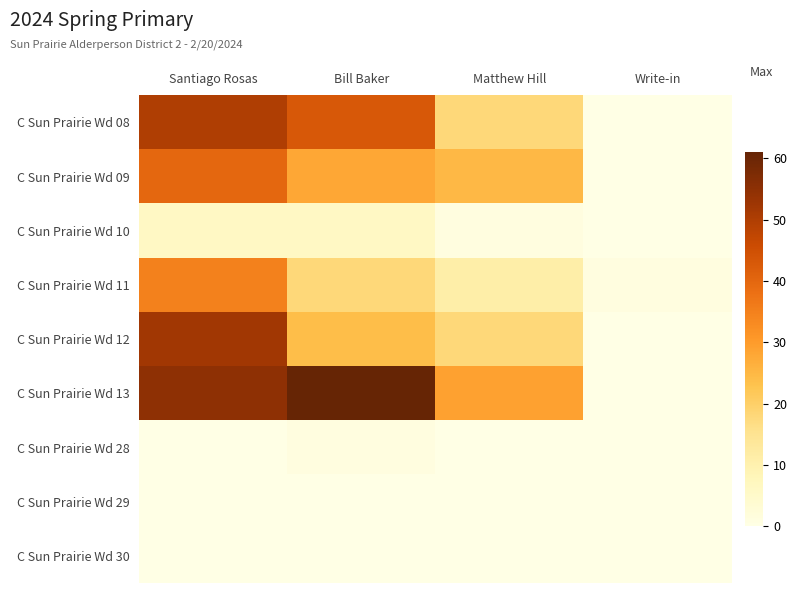

List the series in order of their peak value, lowest first.

C Sun Prairie Wd 29, C Sun Prairie Wd 30, C Sun Prairie Wd 28, C Sun Prairie Wd 10, C Sun Prairie Wd 11, C Sun Prairie Wd 09, C Sun Prairie Wd 08, C Sun Prairie Wd 12, C Sun Prairie Wd 13